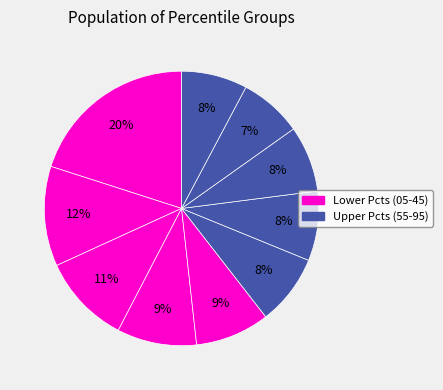

How many slices are in this pie chart?

10